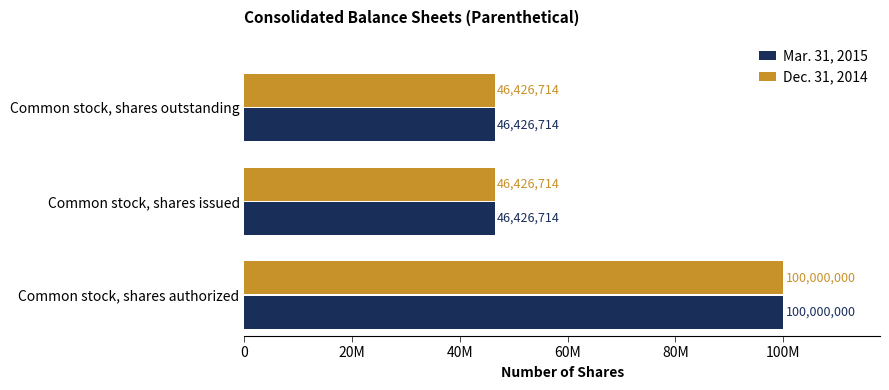

What are all the series names shown in the legend?

Mar. 31, 2015, Dec. 31, 2014